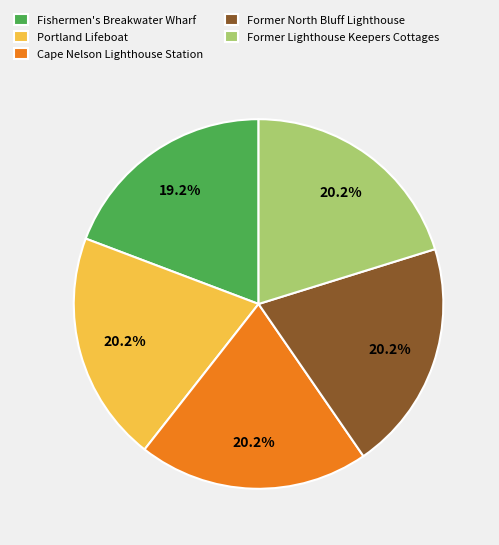

What portion of the pie excludes Cape Nelson Lighthouse Station?

79.8%